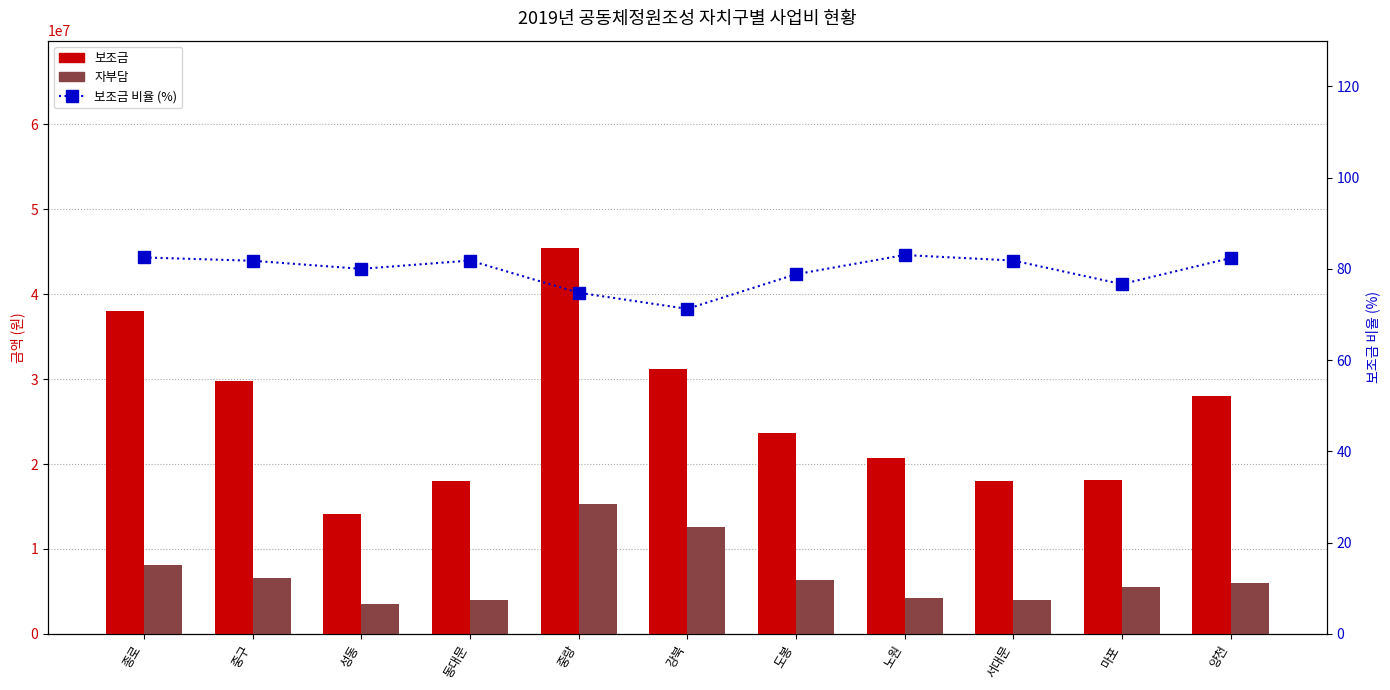

Which series changed the most between 성동 and 동대문?

보조금